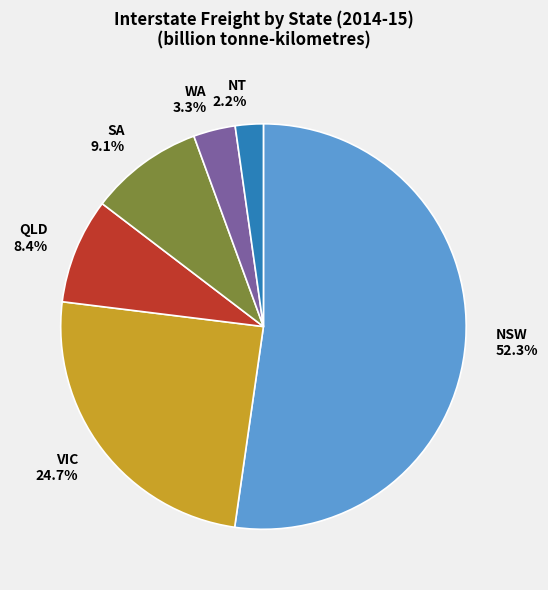

Which slice is the largest?

NSW